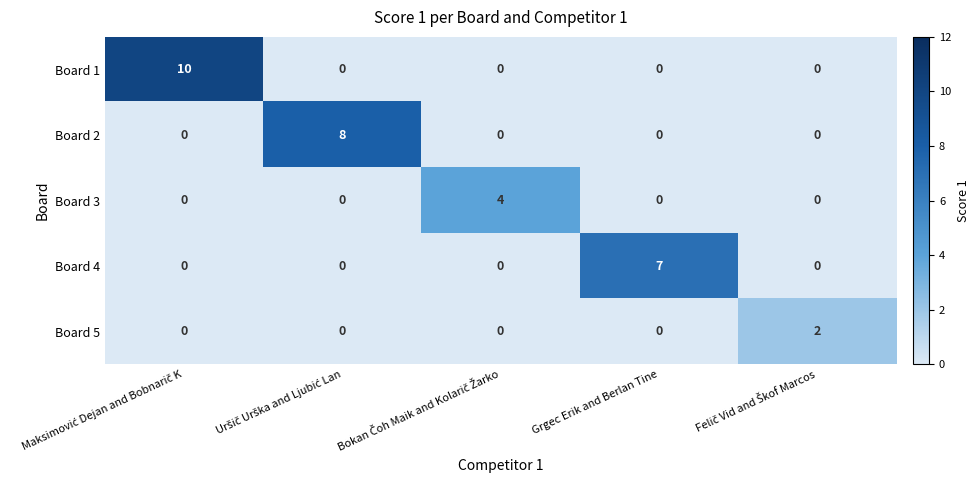

Which series has the largest range (max minus min)?

Board 1